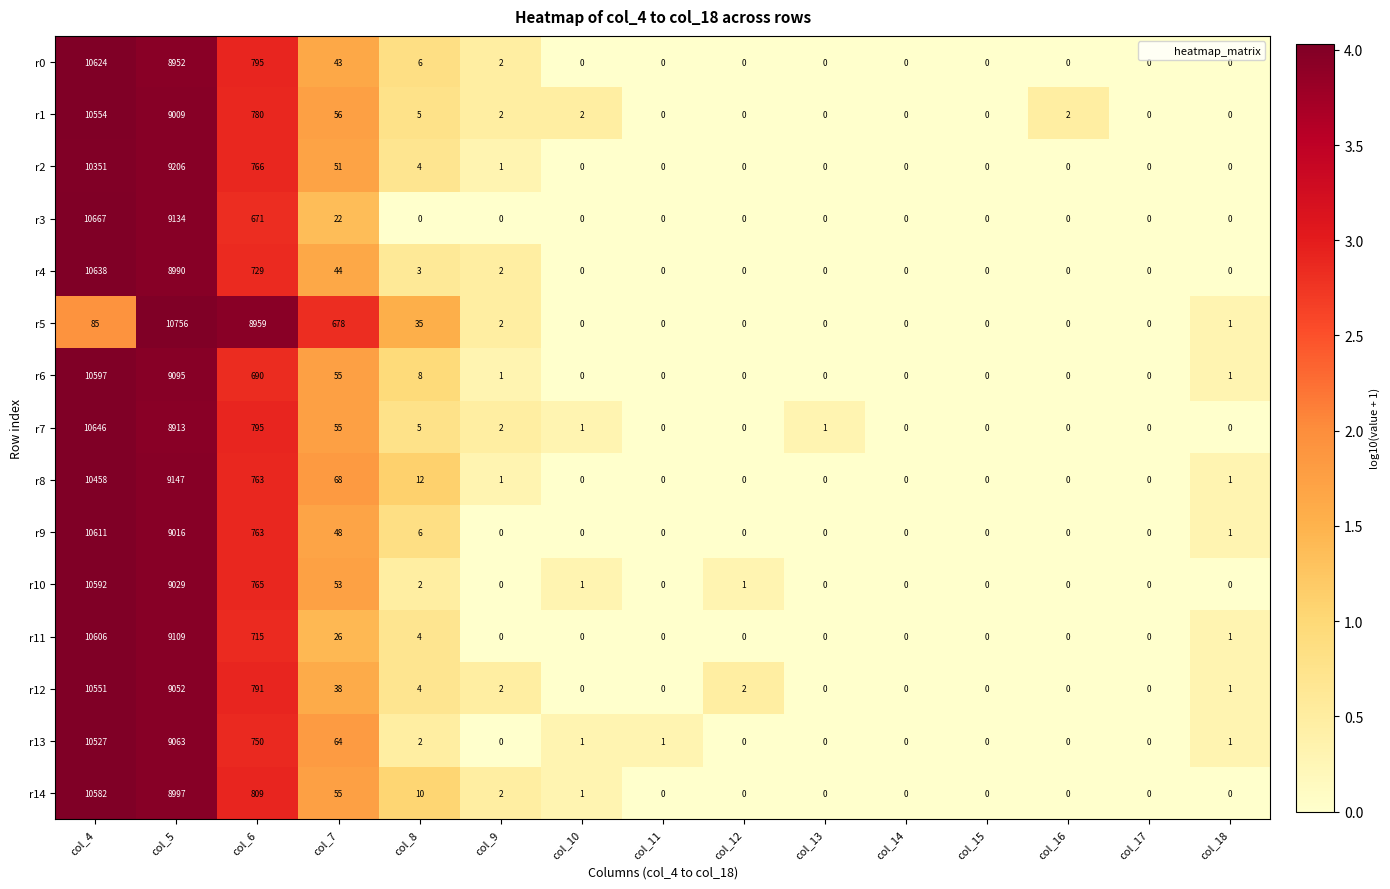

Is it true that r2 equals 4728 at col_11?

False